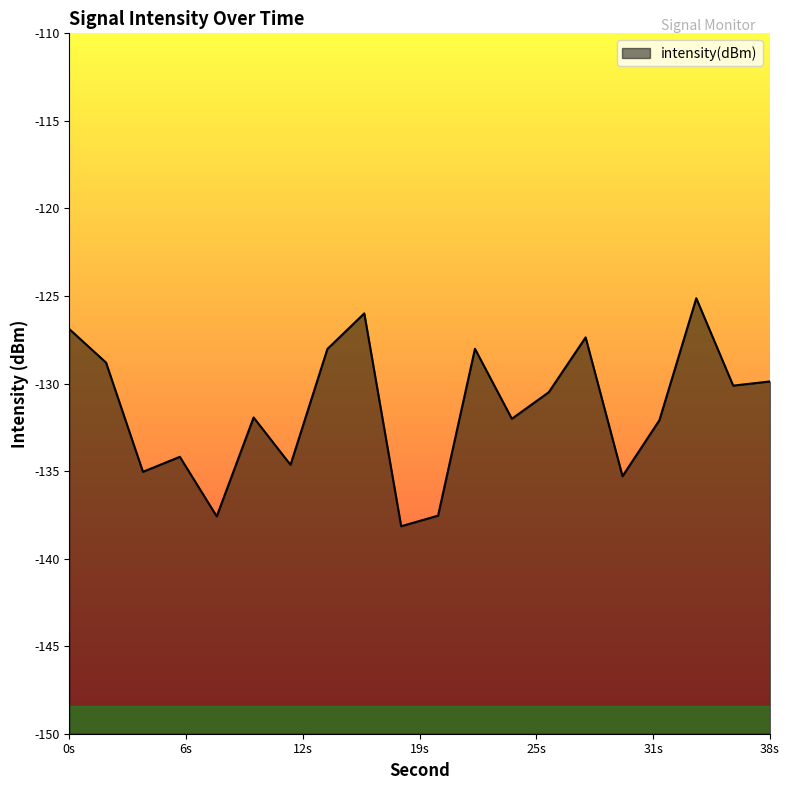

Between 14 and 18, which is larger?

14